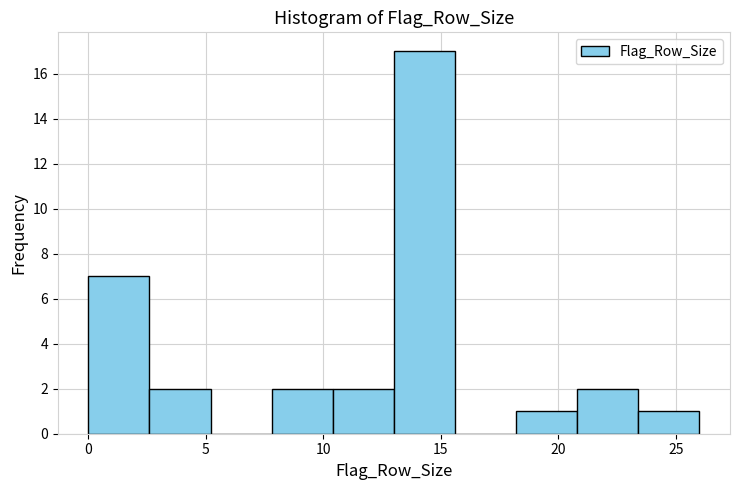

Reading left to right, transcribe this chart: for each bar, give the range it covers on the x-axis and its height. Neither the bar edges nor the heights are printed on the chart, so give them approximately, as read against the axes.

0.0 to 2.6: 7
2.6 to 5.2: 2
5.2 to 7.8: 0
7.8 to 10.4: 2
10.4 to 13.0: 2
13.0 to 15.6: 17
15.6 to 18.2: 0
18.2 to 20.8: 1
20.8 to 23.4: 2
23.4 to 26.0: 1